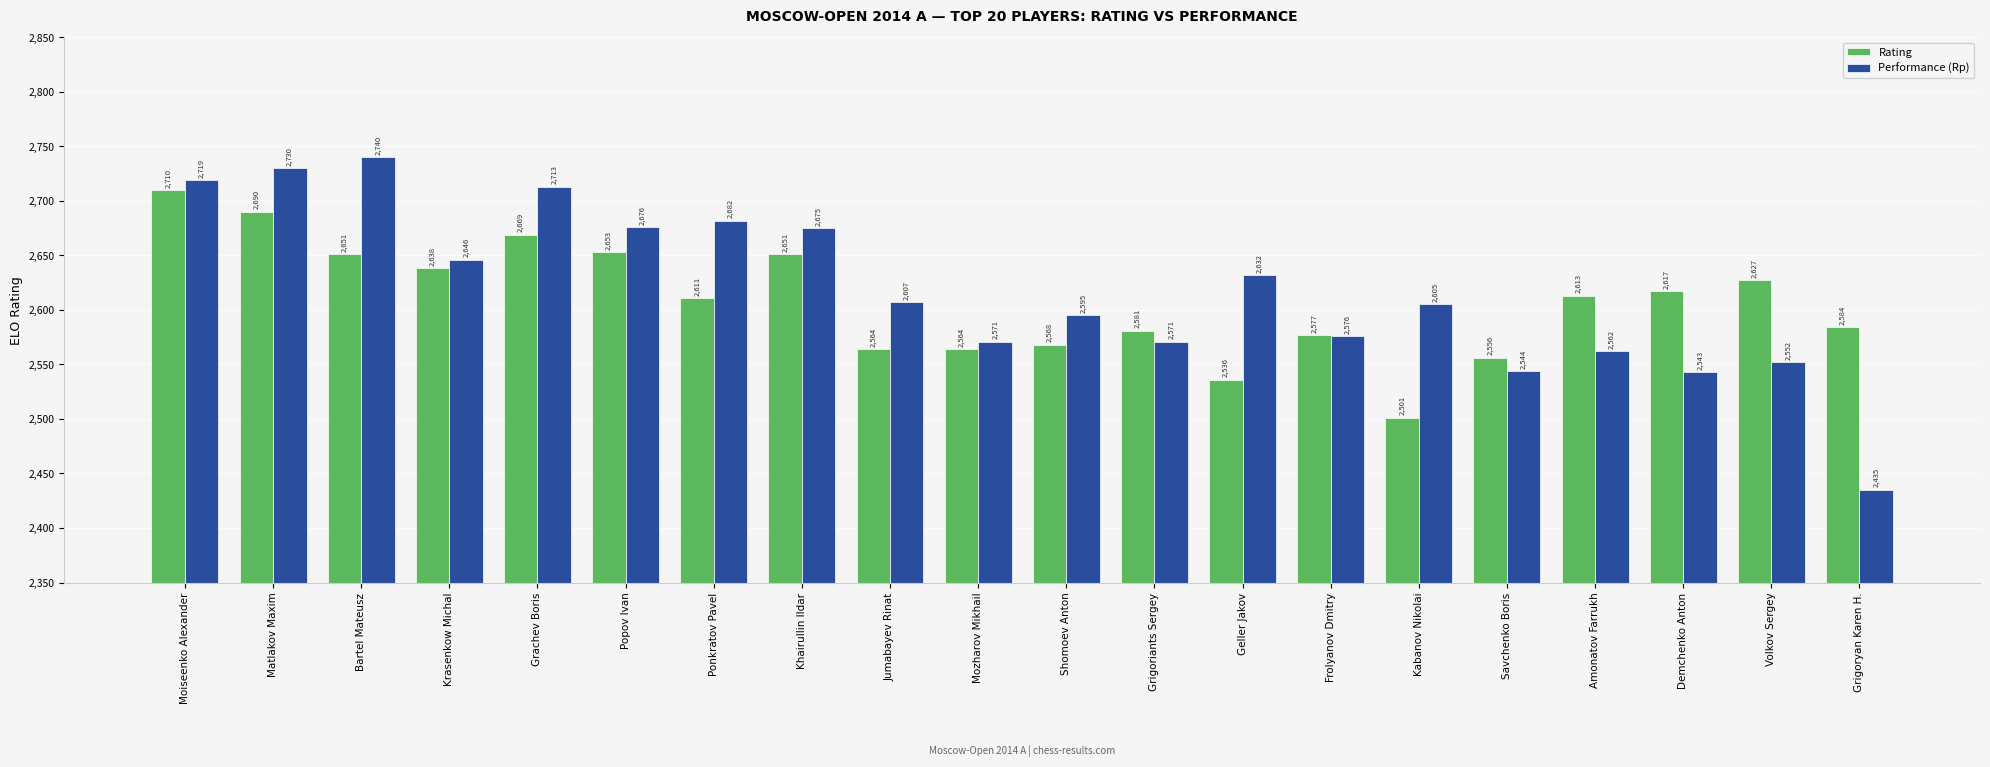

Reading right to left, extract all data points from this chart.

Rating: 2584	2627	2617	2613	2556	2501	2577	2536	2581	2568	2564	2564	2651	2611	2653	2669	2638	2651	2690	2710
Performance (Rp): 2435	2552	2543	2562	2544	2605	2576	2632	2571	2595	2571	2607	2675	2682	2676	2713	2646	2740	2730	2719